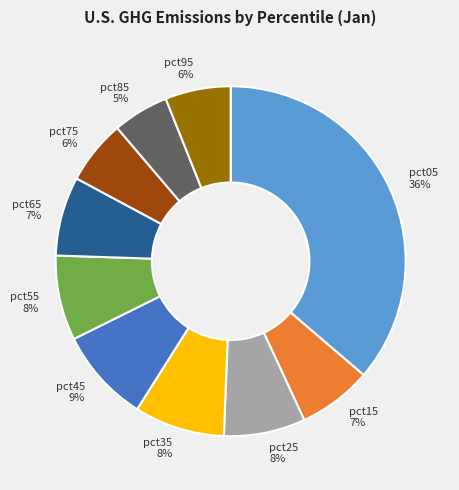

Which category has the biggest portion of the pie?

pct05